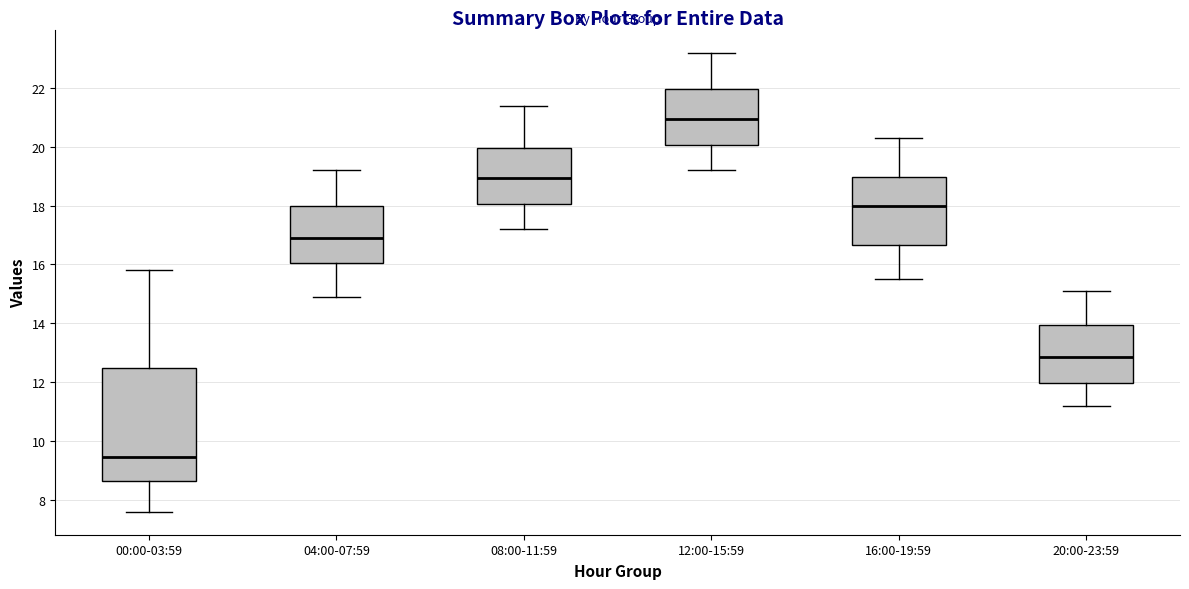

Reading left to right, read every box against the y-axis: the position of its median line, the range the box covers, and the ends of its whiskers. The values are not printed on the chart, so give them approximately, as read against the axis.

00:00-03:59: median 9.4, box 8.6 to 12.6, whiskers 7.6 to 15.8
04:00-07:59: median 17.0, box 16.0 to 18.0, whiskers 15.0 to 19.2
08:00-11:59: median 19.0, box 18.0 to 20.0, whiskers 17.2 to 21.4
12:00-15:59: median 21.0, box 20.0 to 22.0, whiskers 19.2 to 23.2
16:00-19:59: median 18.0, box 16.6 to 19.0, whiskers 15.6 to 20.4
20:00-23:59: median 12.8, box 12.0 to 14.0, whiskers 11.2 to 15.2